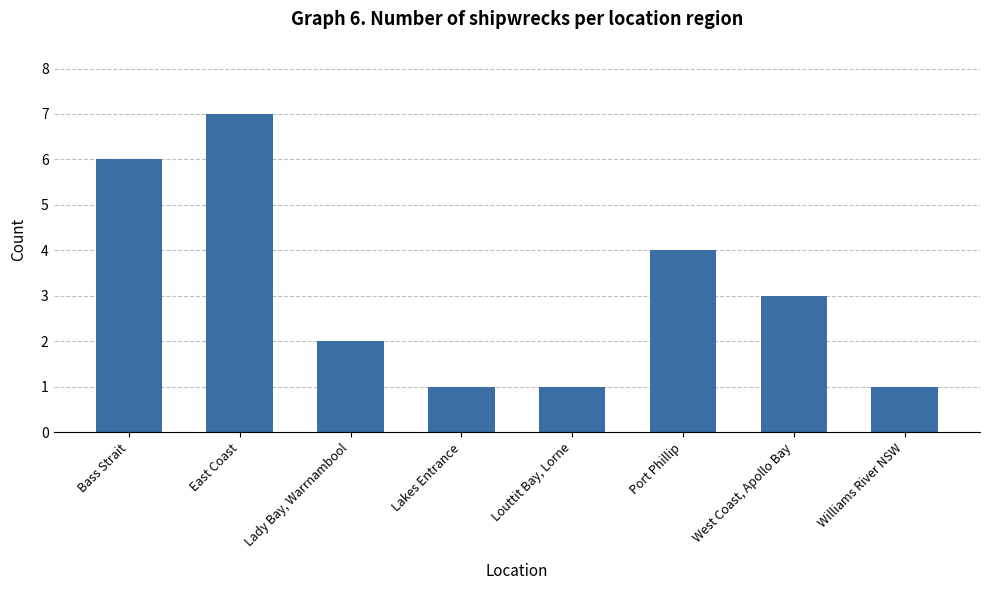

What is the label of the 2nd bar from the right?

West Coast, Apollo Bay